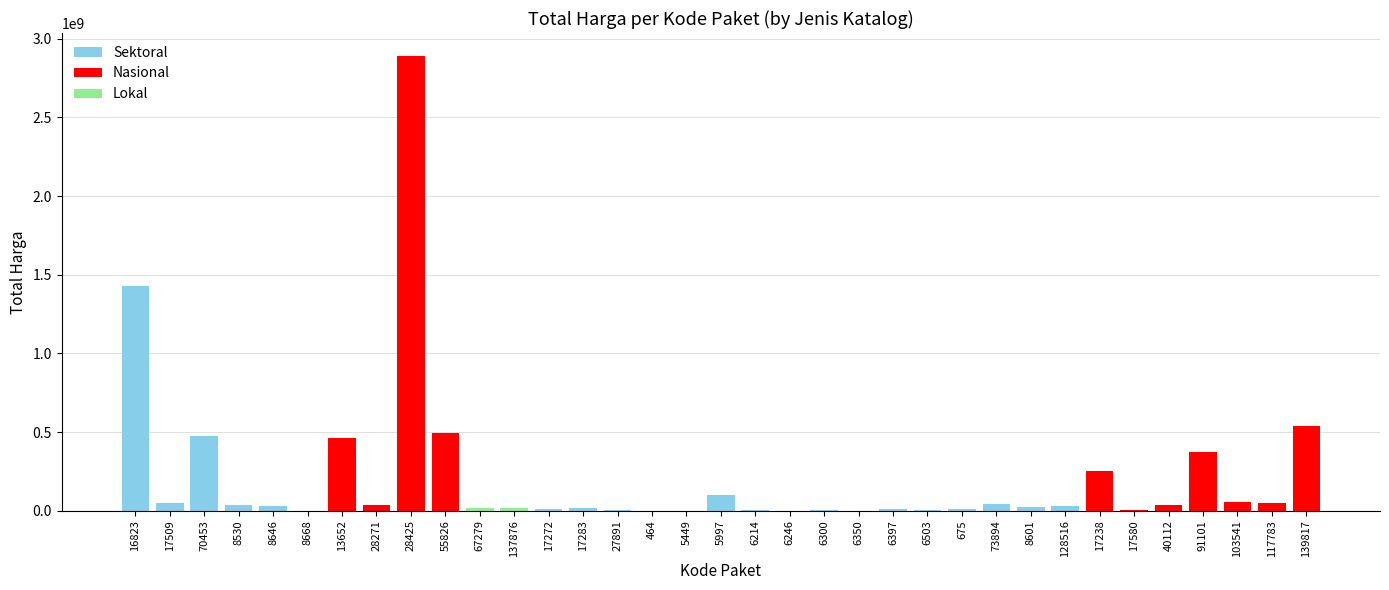

Which has a higher value, 139817 or 128516?

139817